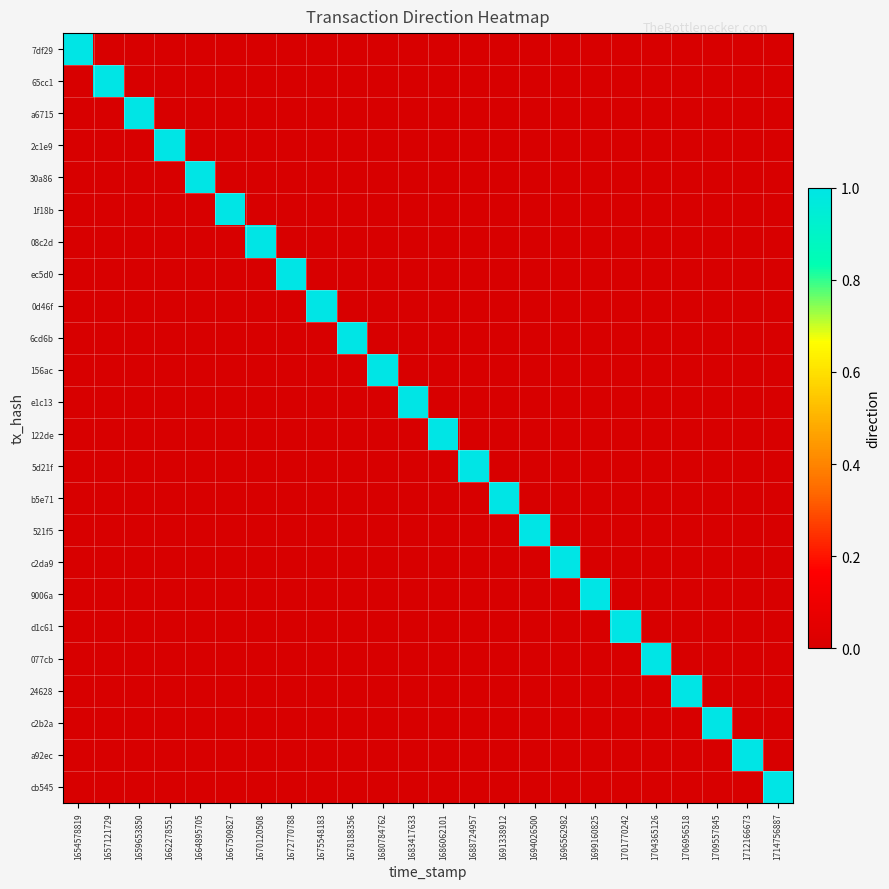

Which series has the largest range (max minus min)?

7df29